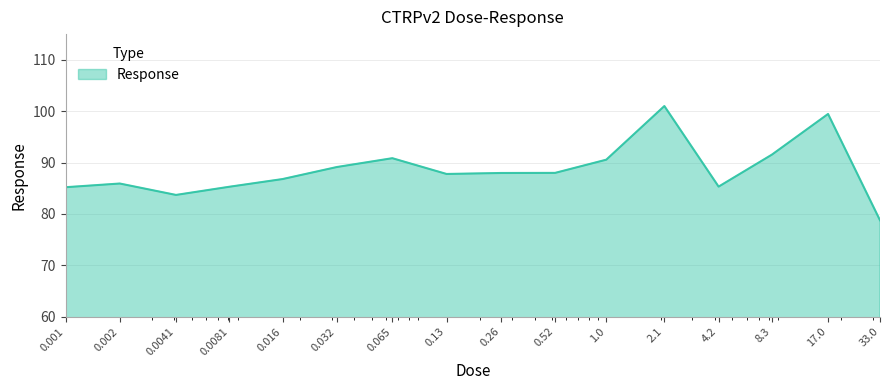

What is the sum of all values?

1417.3